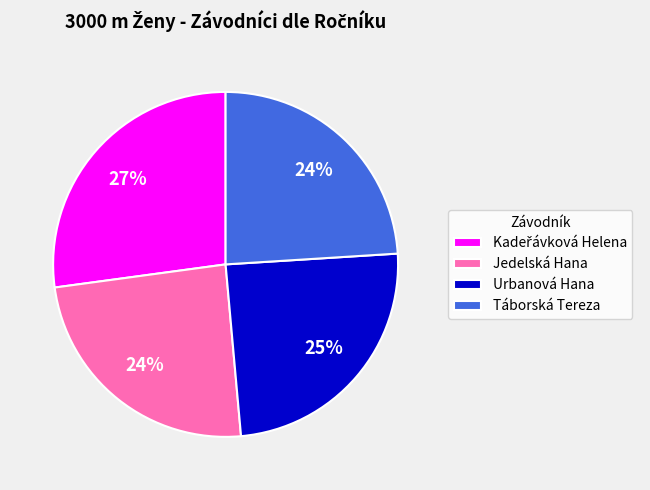

True or false: Táborská Tereza accounts for 24% of the total.

True